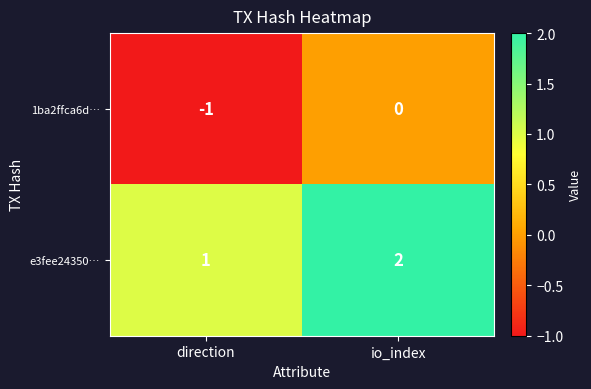

Reading left to right, transcribe all the data shown in this chart.

1ba2ffca6d…: direction=-1	io_index=0
e3fee24350…: direction=1	io_index=2